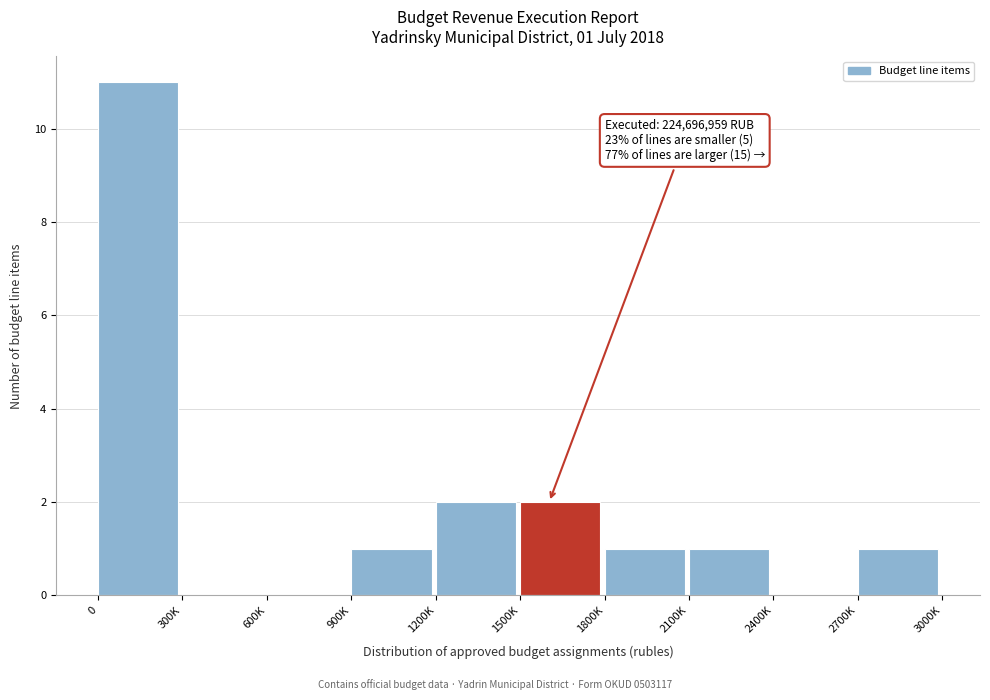

Reading left to right, transcribe all the data shown in this chart.

0=11	300K=0	600K=0	900K=1	1200K=2	1500K=2	1800K=1	2100K=1	2400K=0	2700K=1